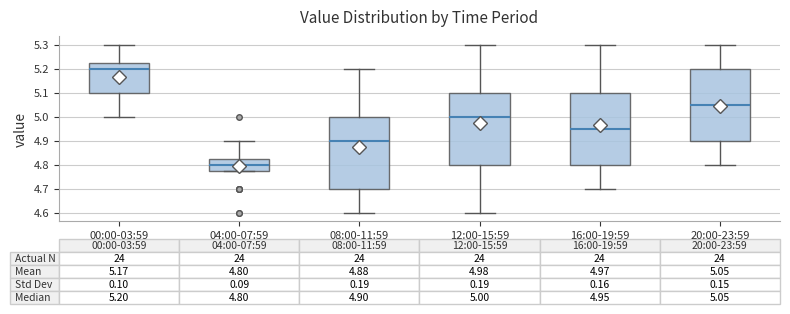

Which box has the lowest median line?

04:00-07:59